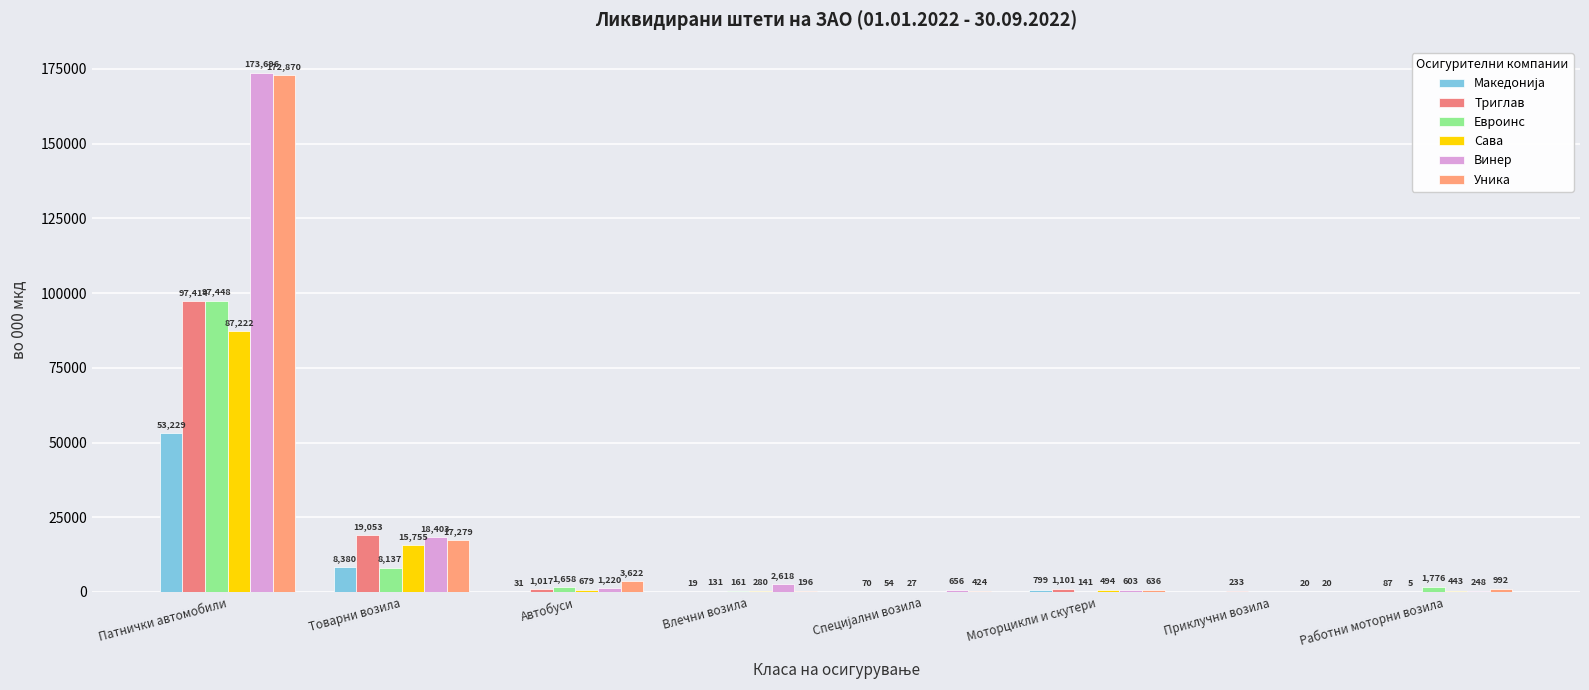

Count the number of data series in this chart.

6